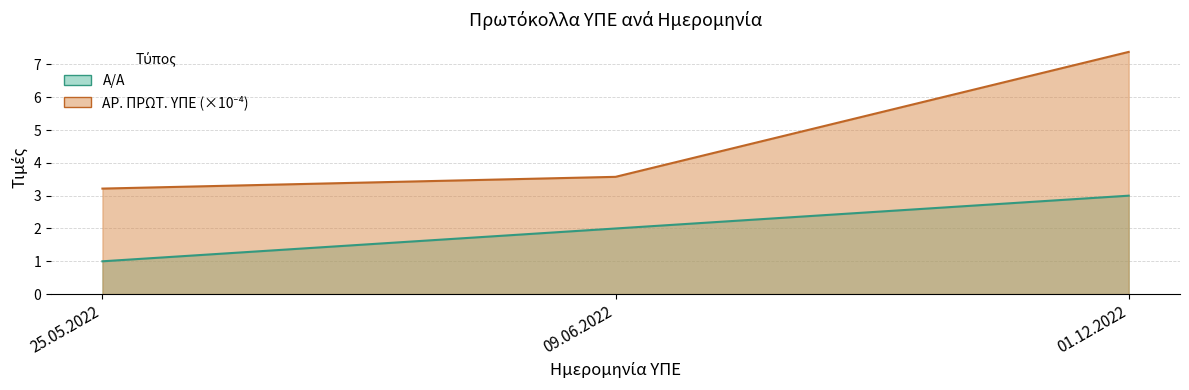

Between 09.06.2022 and 01.12.2022, which series saw the biggest shift?

ΑΡ. ΠΡΩΤ. ΥΠΕ